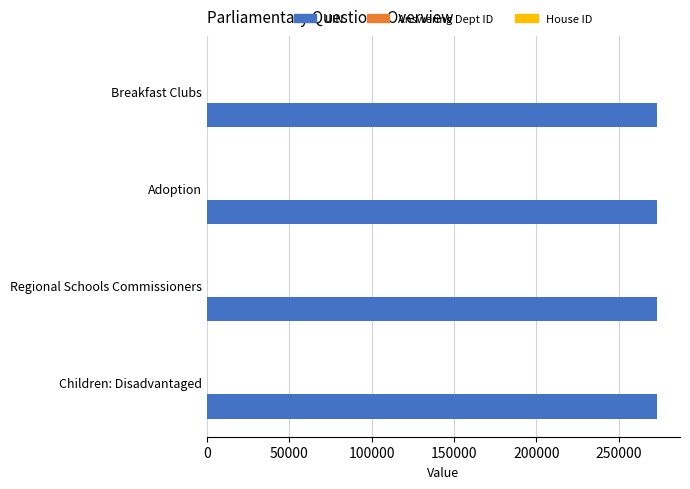

The value of UIN at Children: Disadvantaged is 64134. True or false?

False